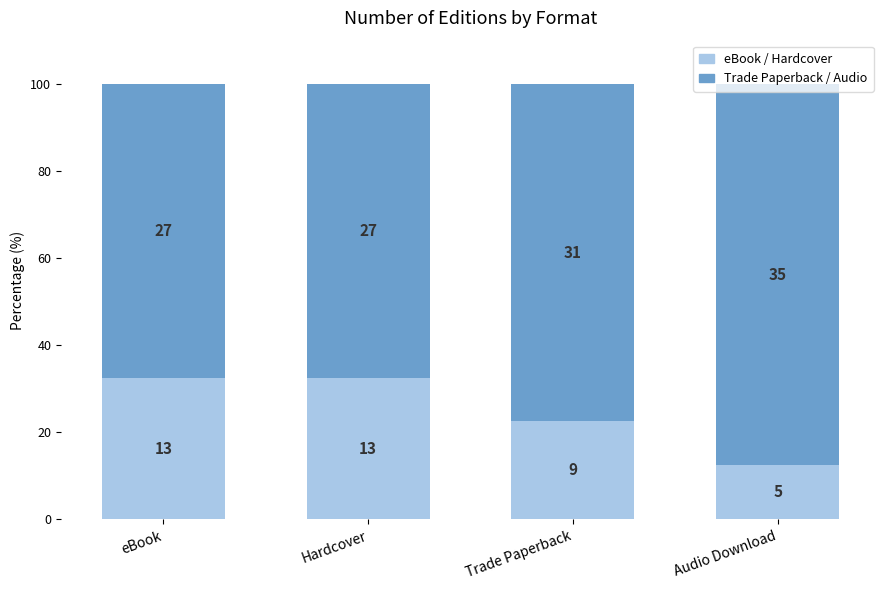

What are all the series names shown in the legend?

eBook / Hardcover, Trade Paperback / Audio